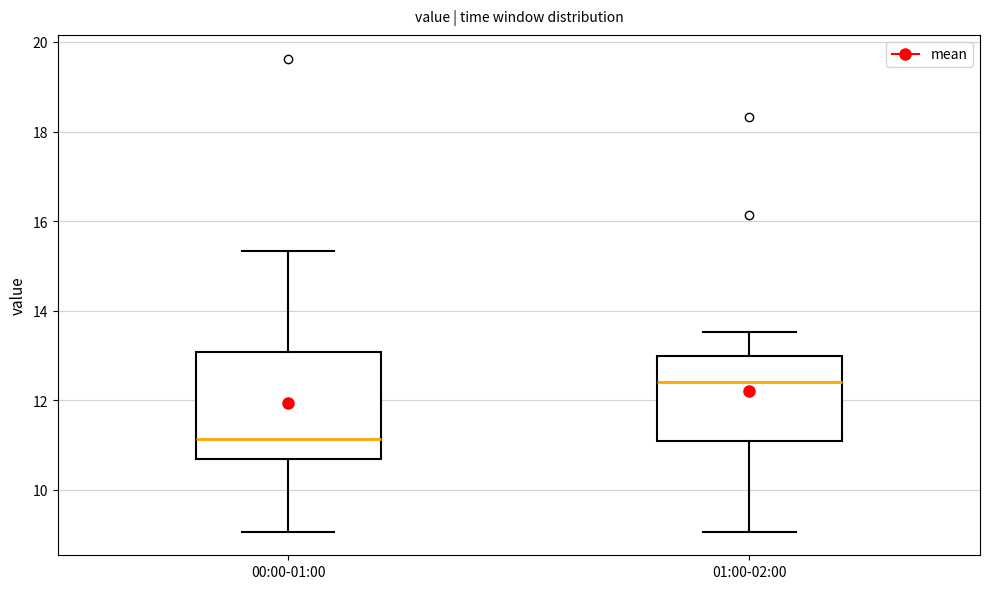

Comparing the boxes themselves (not the whiskers), which one is the tallest?

00:00-01:00